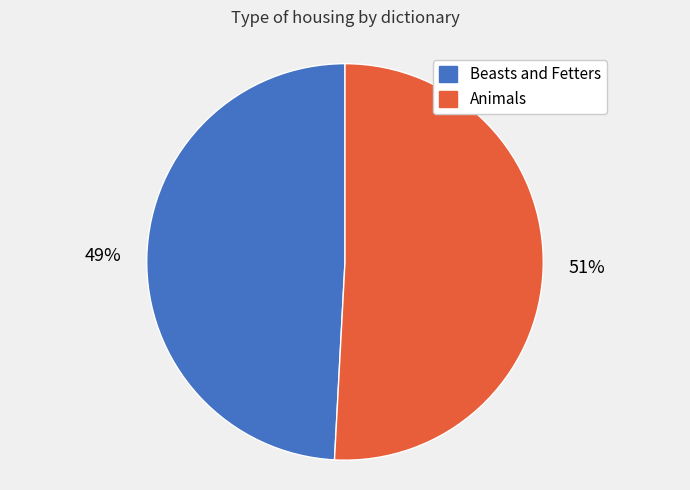

Is there a majority slice in this chart?

Yes